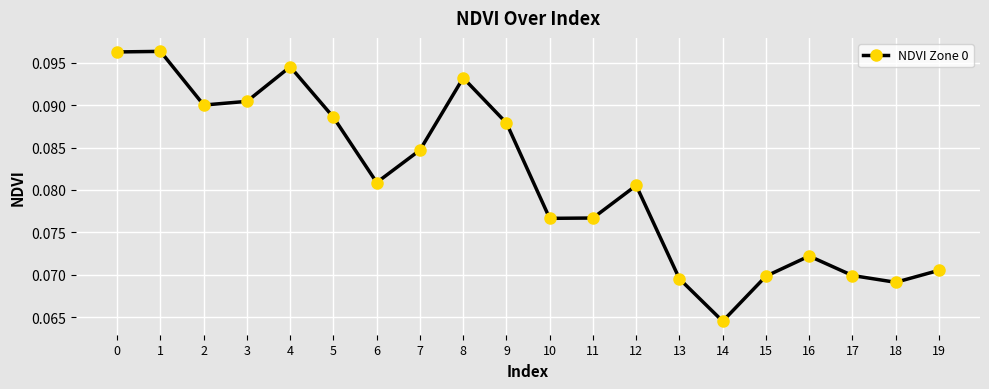

What is the sum of all values?

1.6